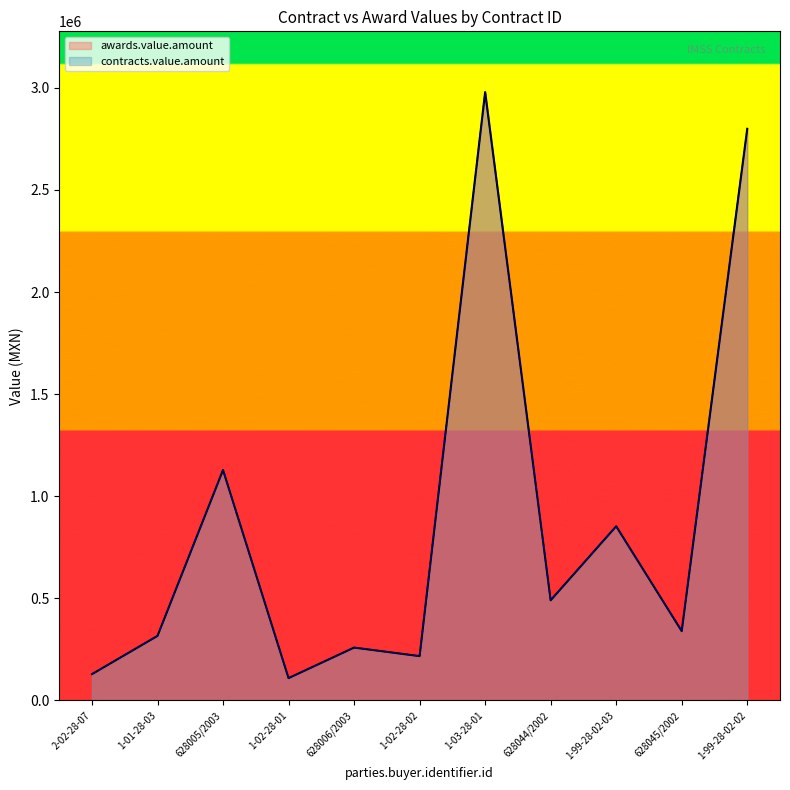

The value of contracts.value.amount at 628045/2002 is 82710.0. True or false?

False